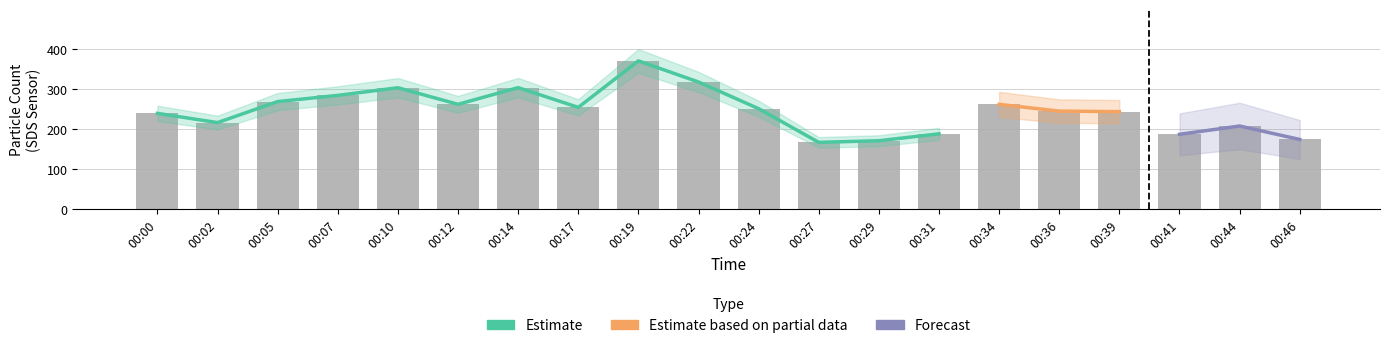

The SDS_P2 series shows 119.5 at 00:39. True or false?

True